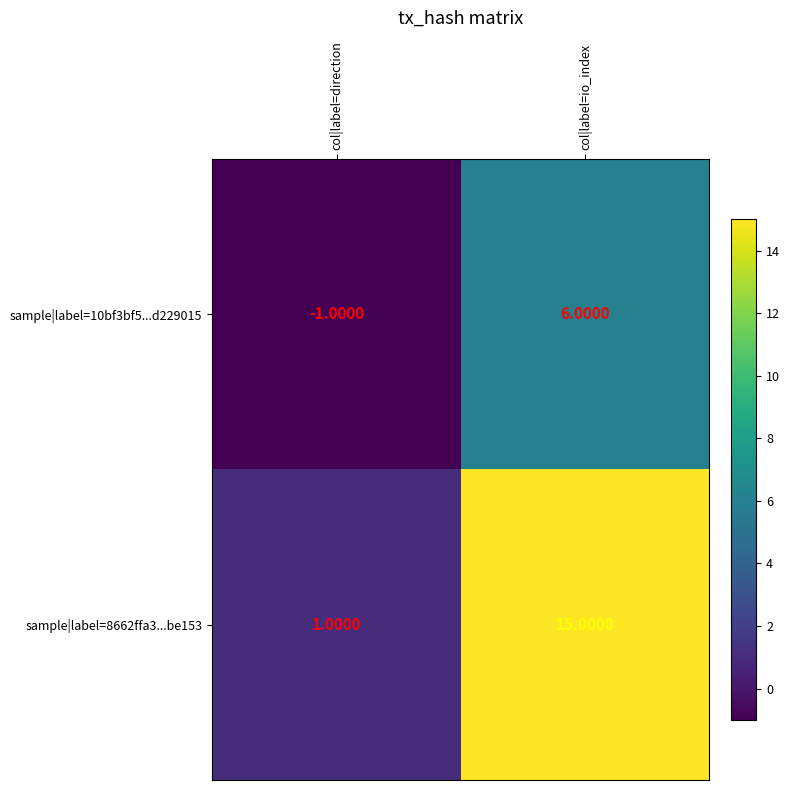

Which category has the lowest value in the sample|label=8662ffa3...be153 series?

col|label=direction